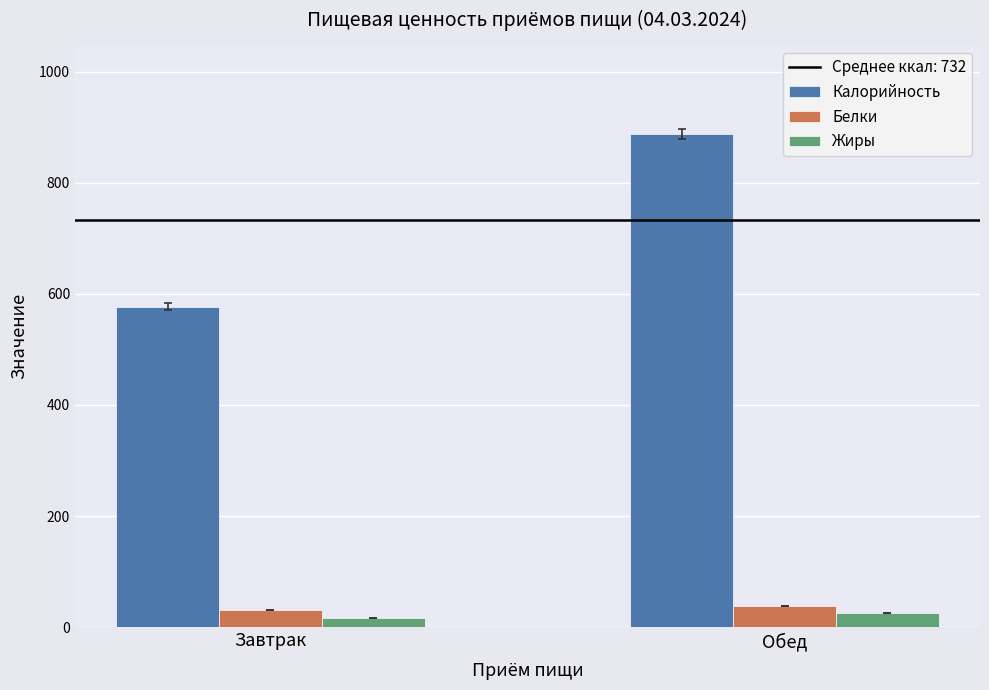

What is the value of the Белки bar at the 2nd from the left?

38